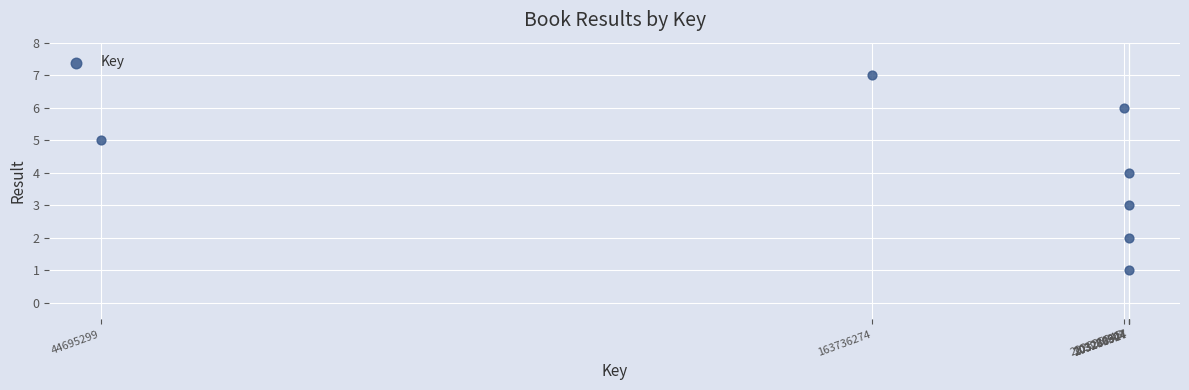

What is the average Y value?

4